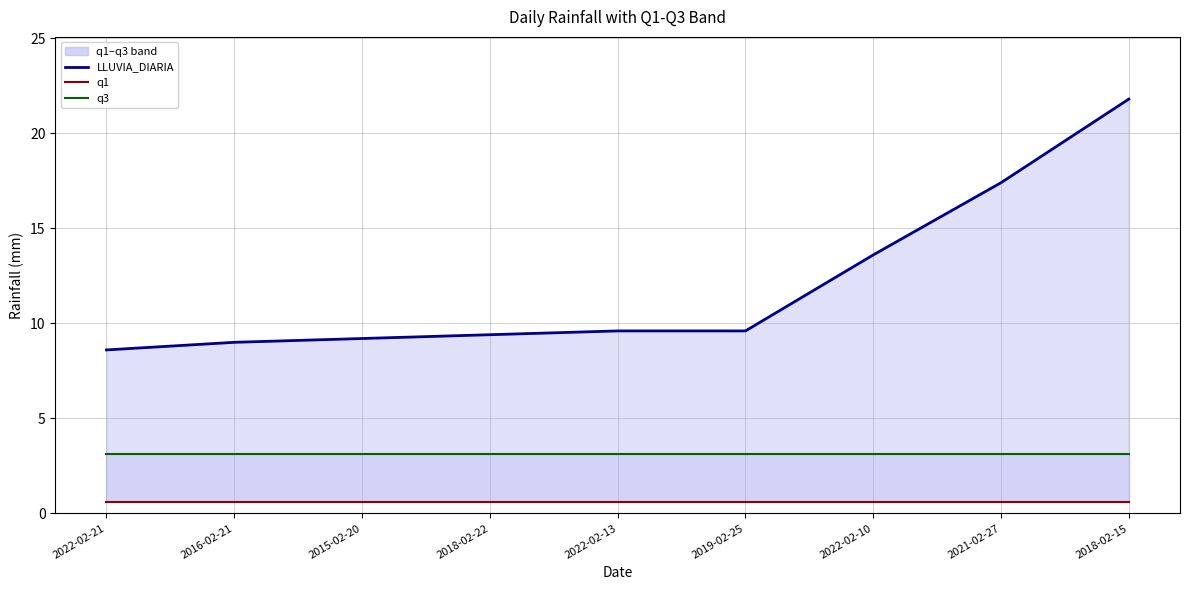

Is the value of q1 at 2022-02-13 greater than the value of q3 at 2021-02-27?

No